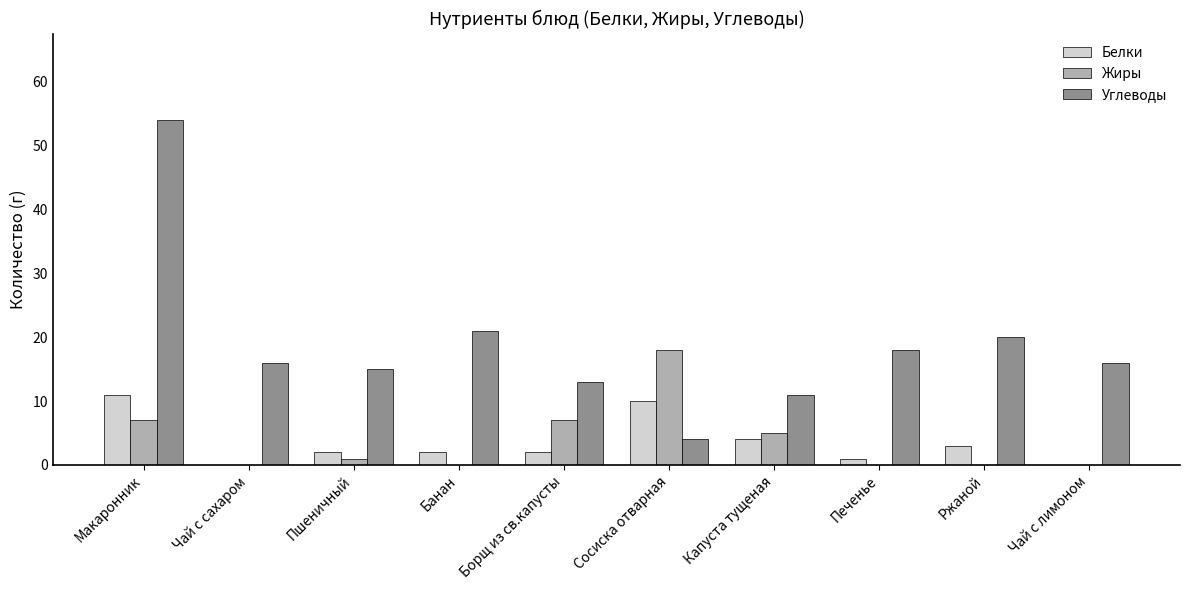

What is the sum of all Белки values?

35